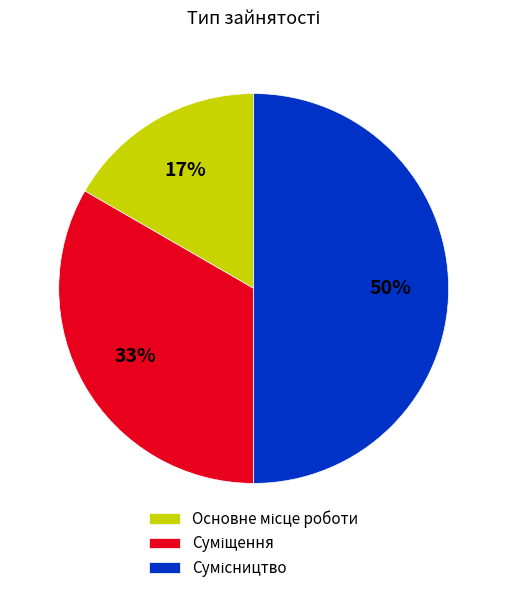

To the nearest percent, what is the difference between the largest and smallest slice percentages?

33%